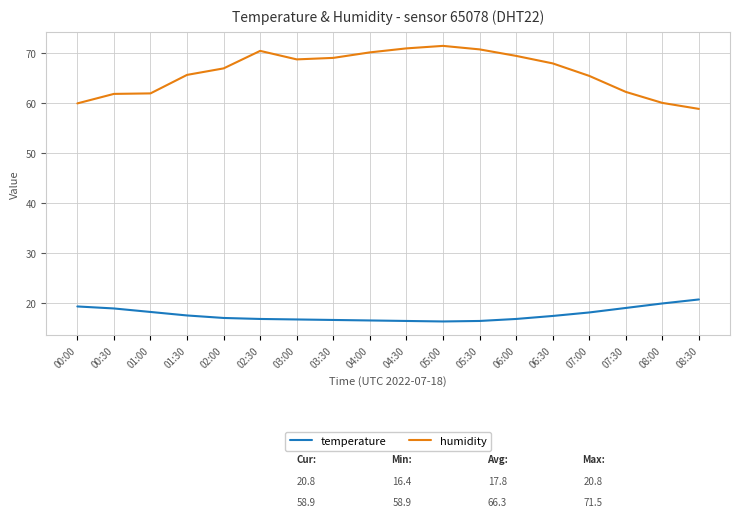

True or false: humidity has a value of 24.5 at 07:30.

False